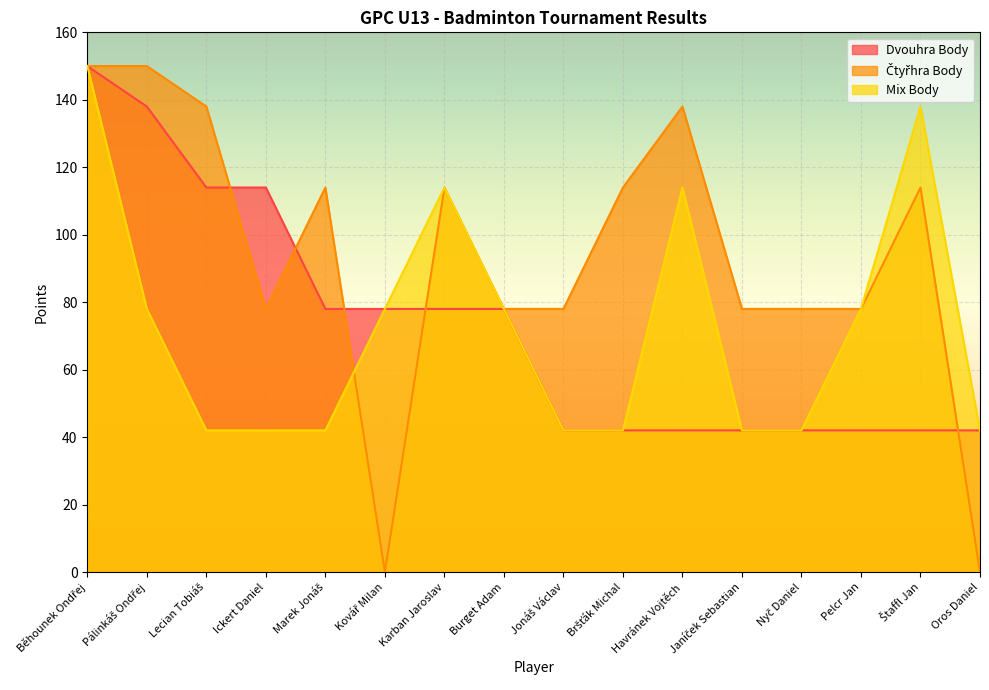

Which series ends up on top after the final intersection of Dvouhra Body and Čtyřhra Body?

Dvouhra Body